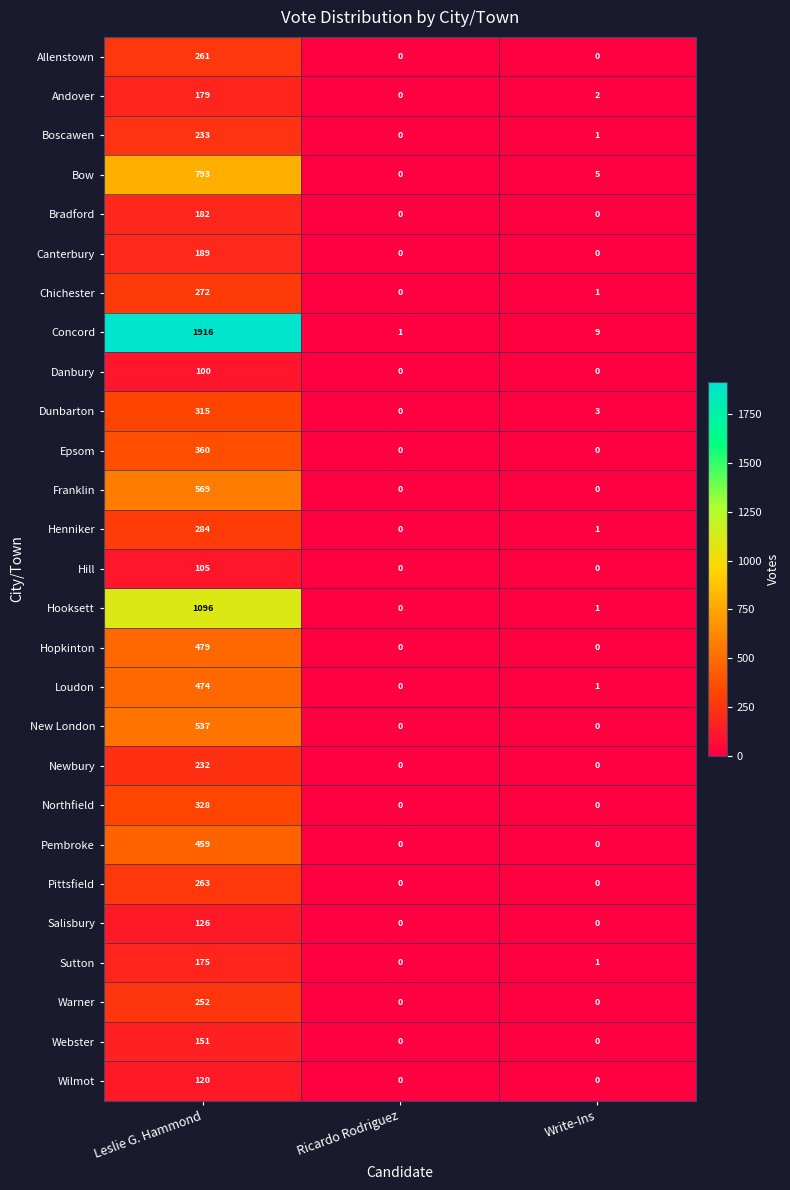

What is the greatest value displayed?

1916